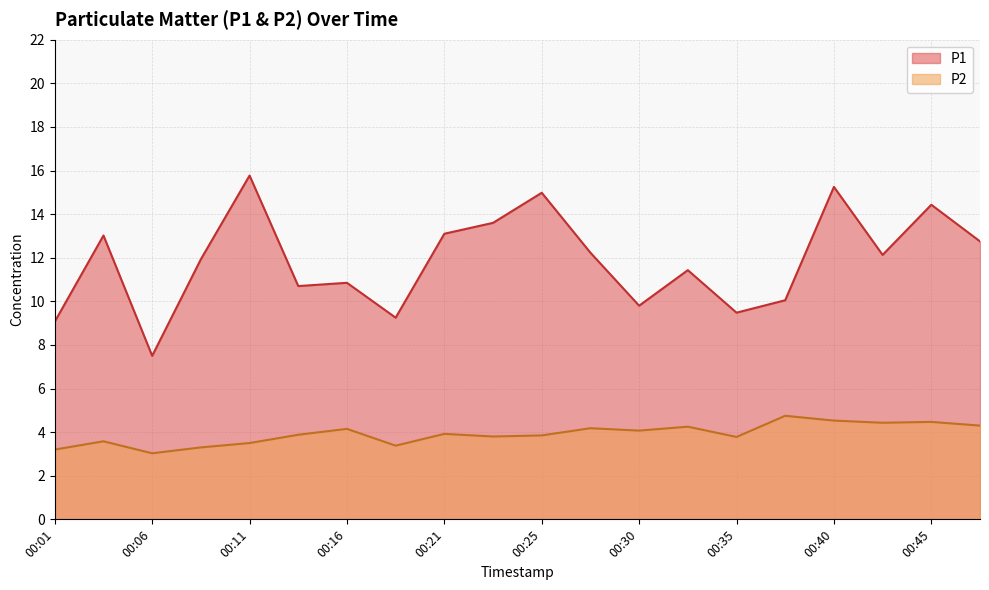

True or false: P2 has more than 0 points higher than both neighbors.

True